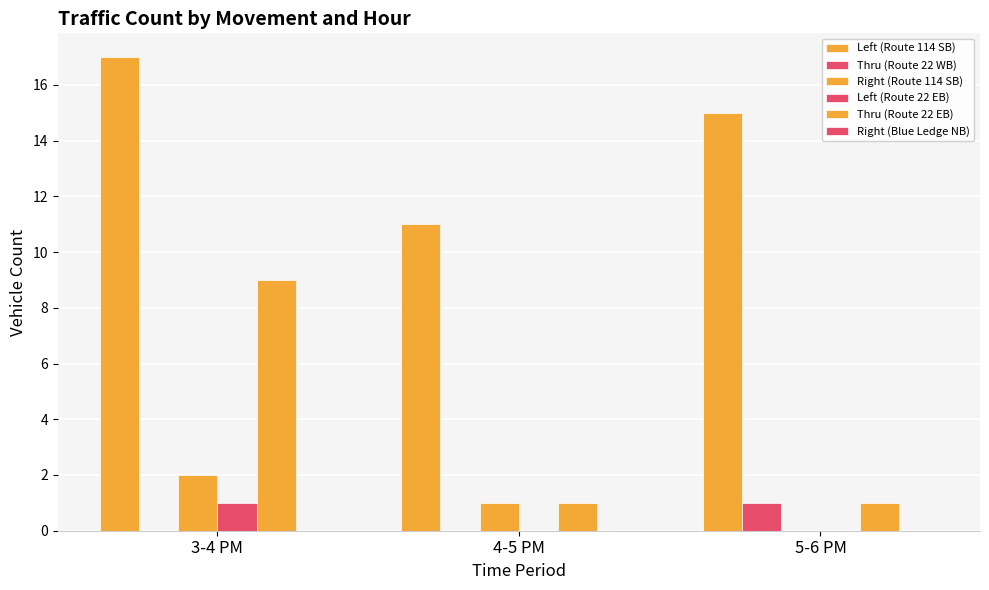

How many positive values does the Right (Route 114 SB) series have?

2